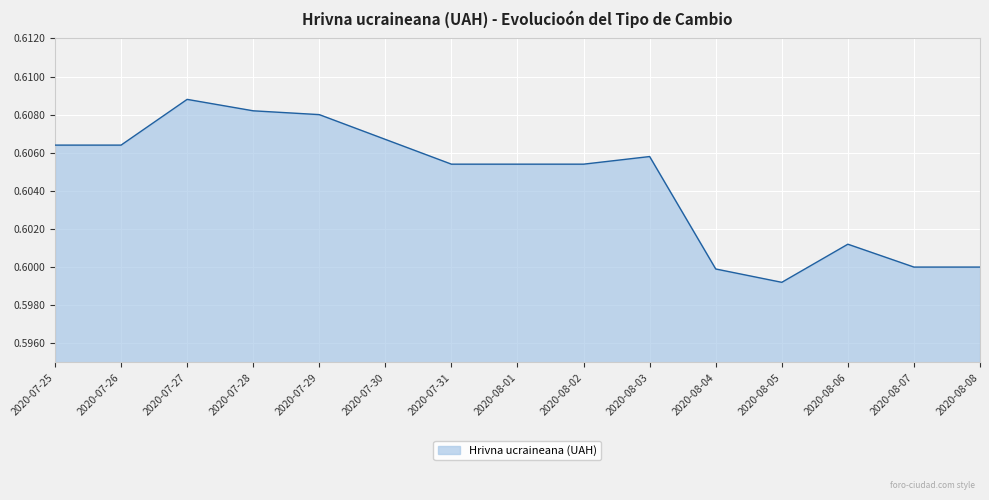

Which category has the lowest value across all series?

2020-08-05